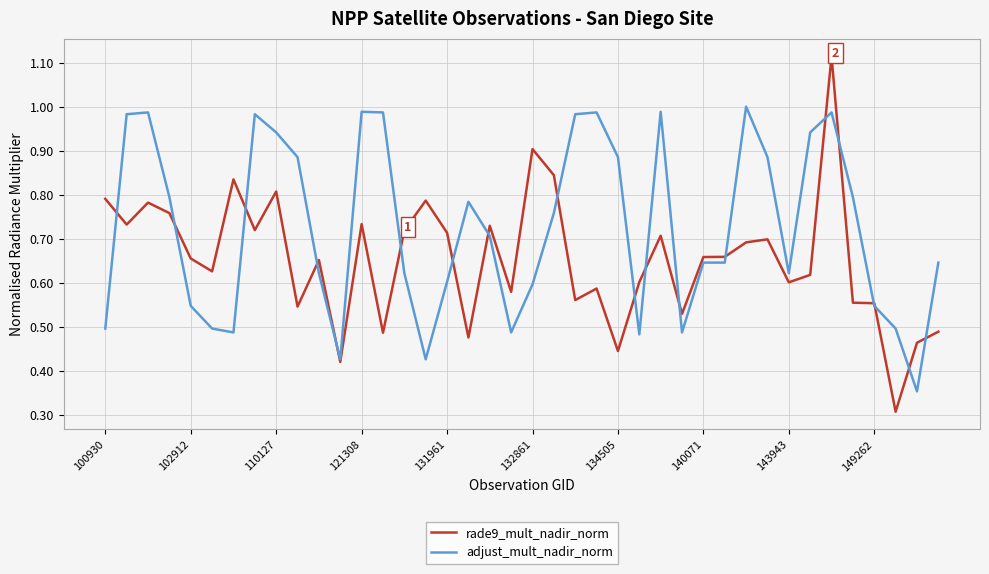

Which series has the largest range (max minus min)?

rade9_mult_nadir_norm